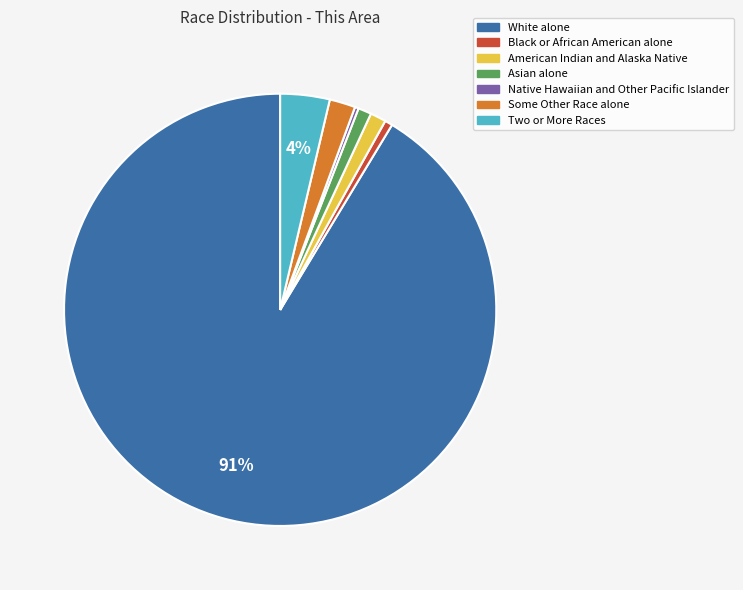

How many segments does this pie chart have?

7